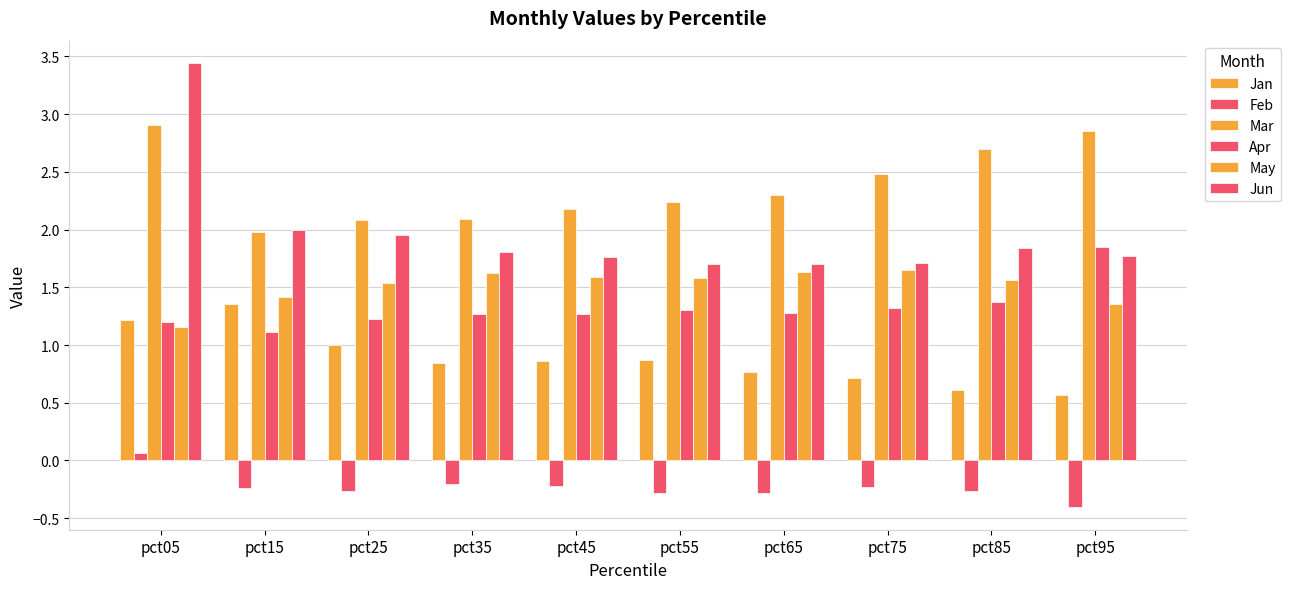

How many bars are there in total?

60